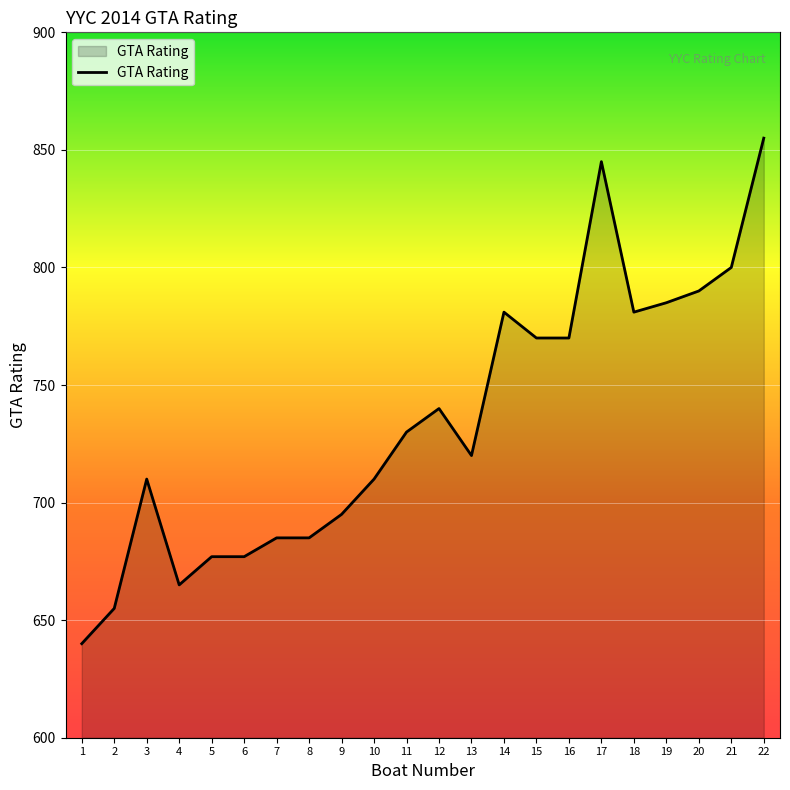

What is the minimum value shown in the chart?

640